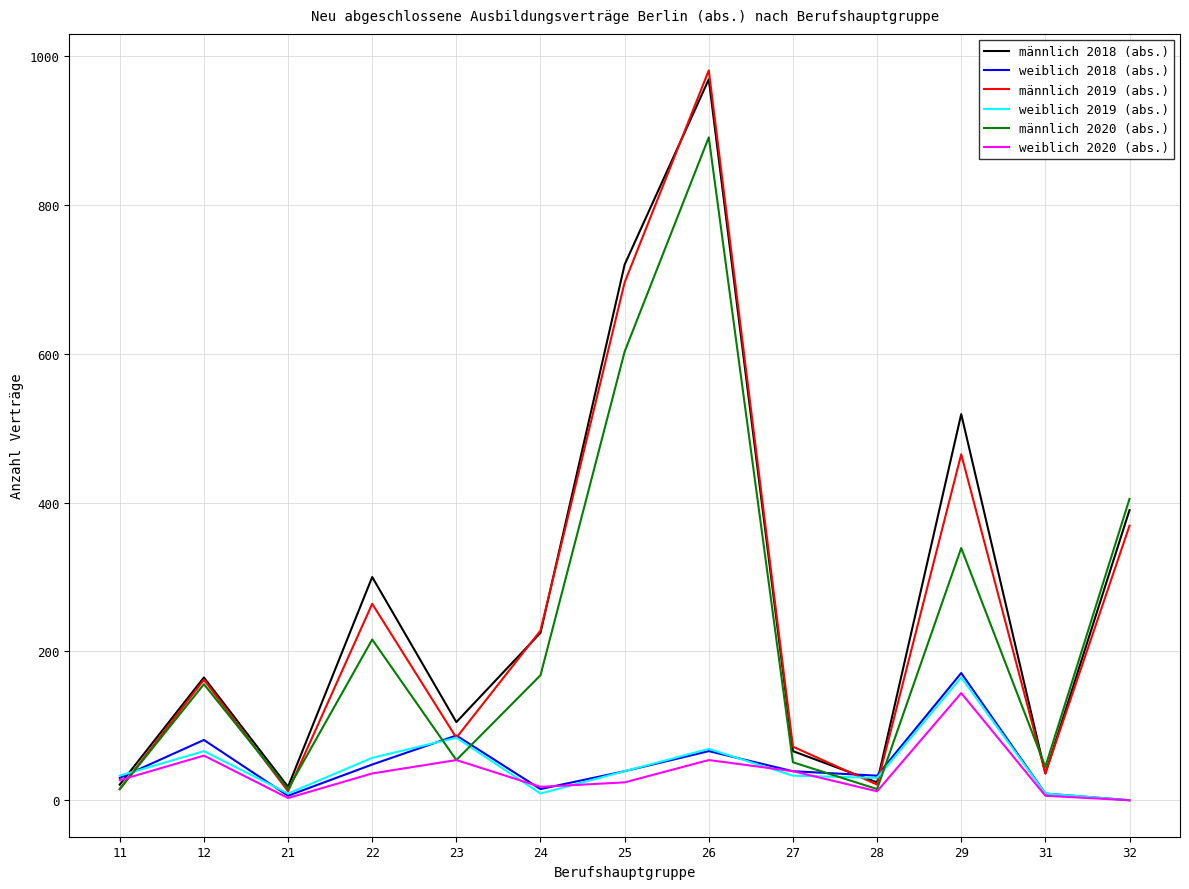

Which category has the highest value in the männlich 2019 (abs.) series?

26